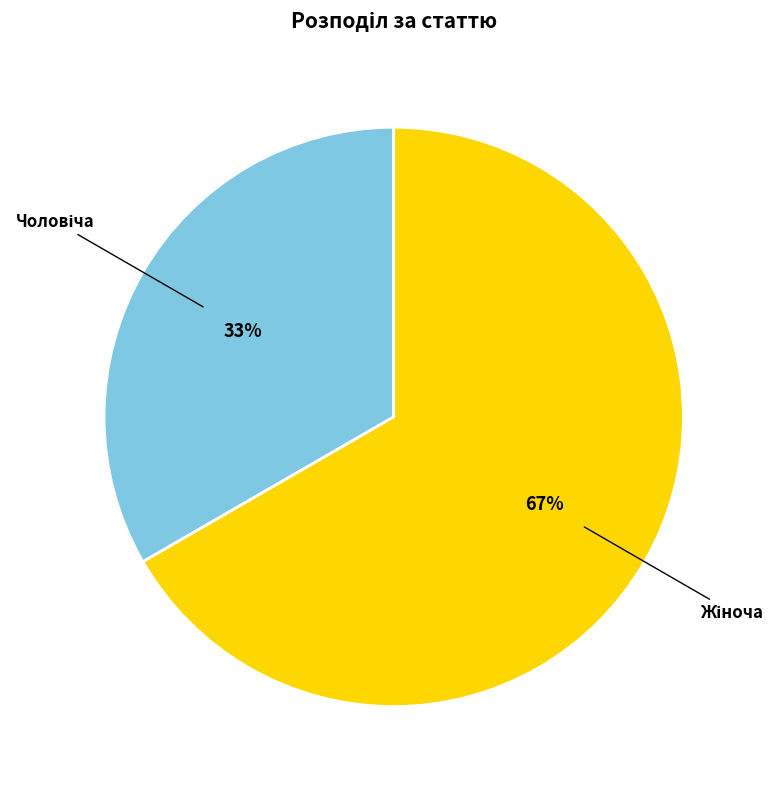

How many slices are in this pie chart?

2